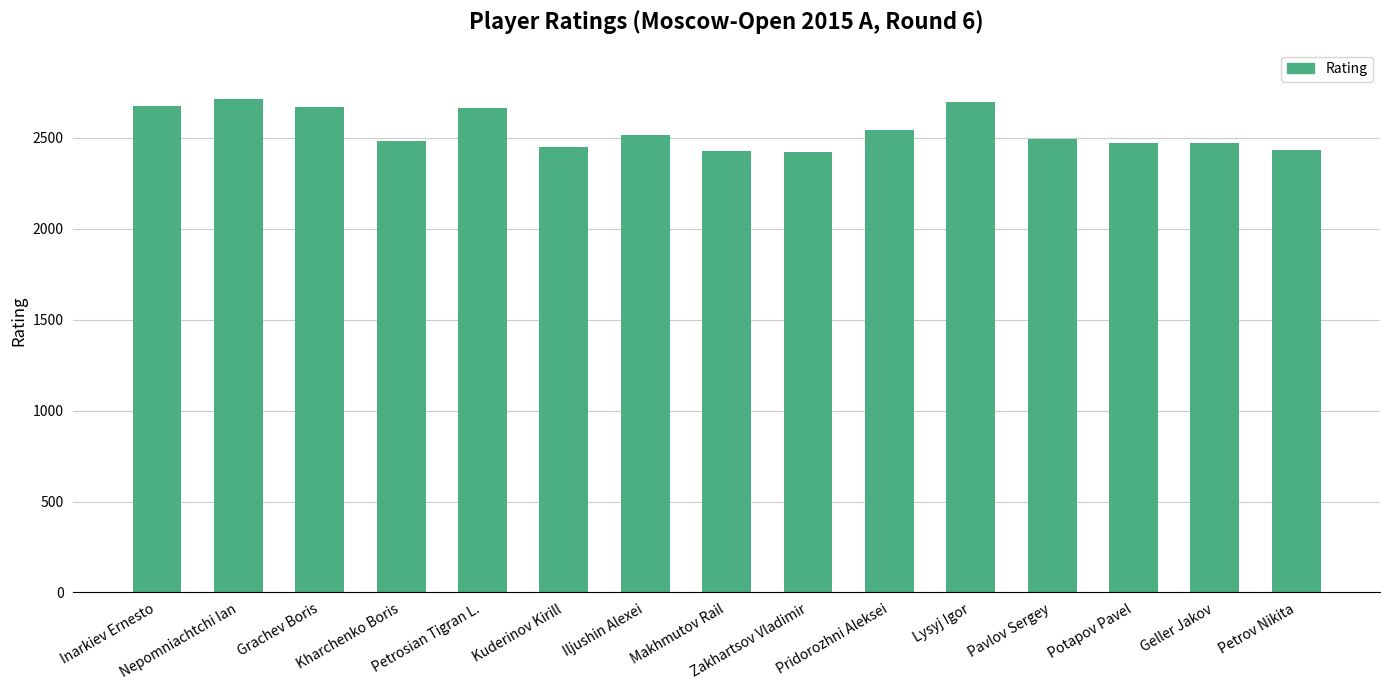

Does the chart contain any negative values?

No